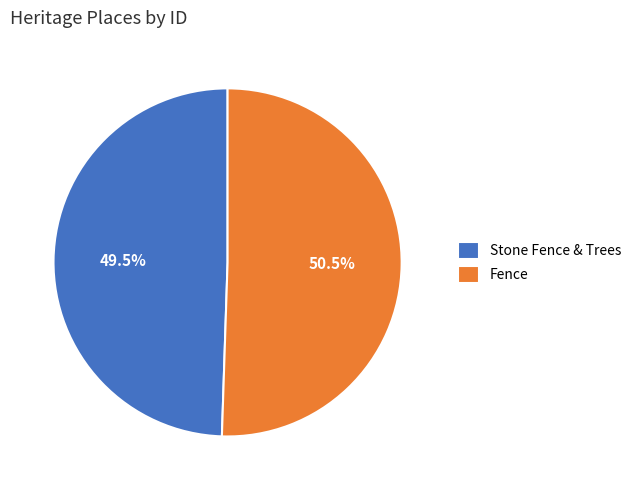

Approximately how many times larger is the value at Stone Fence & Trees compared to Fence?

1.0